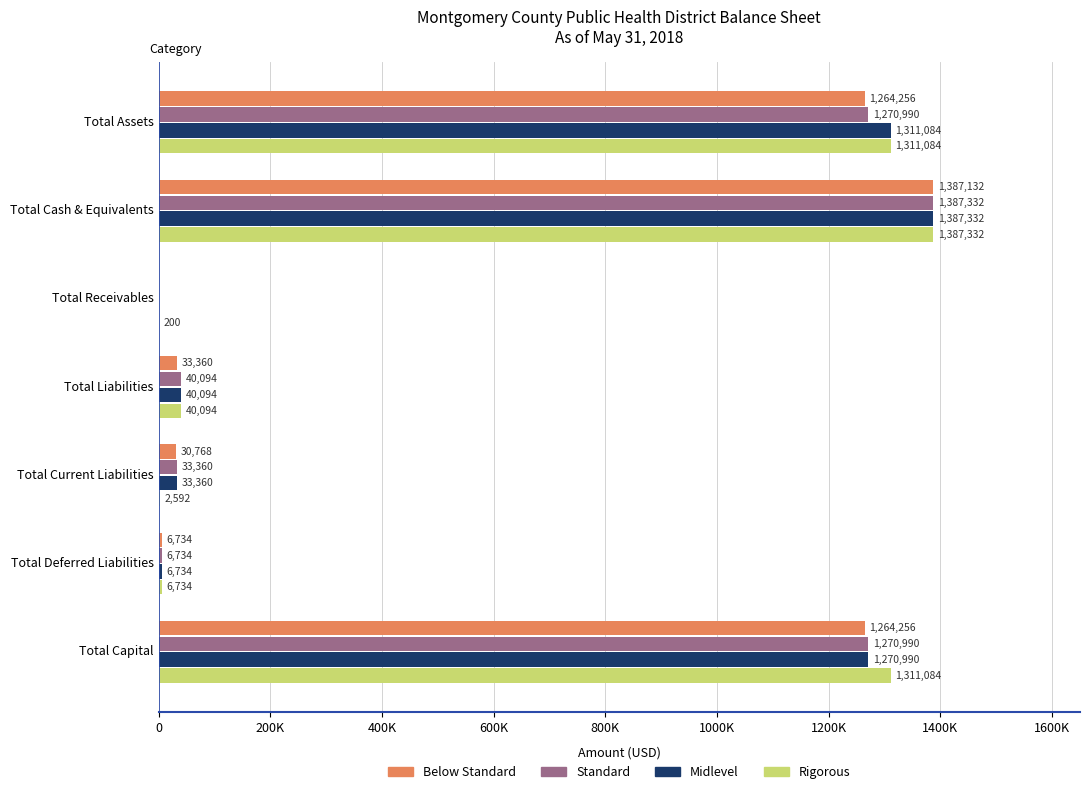

At how many categories does at least one series exceed 64959?

3